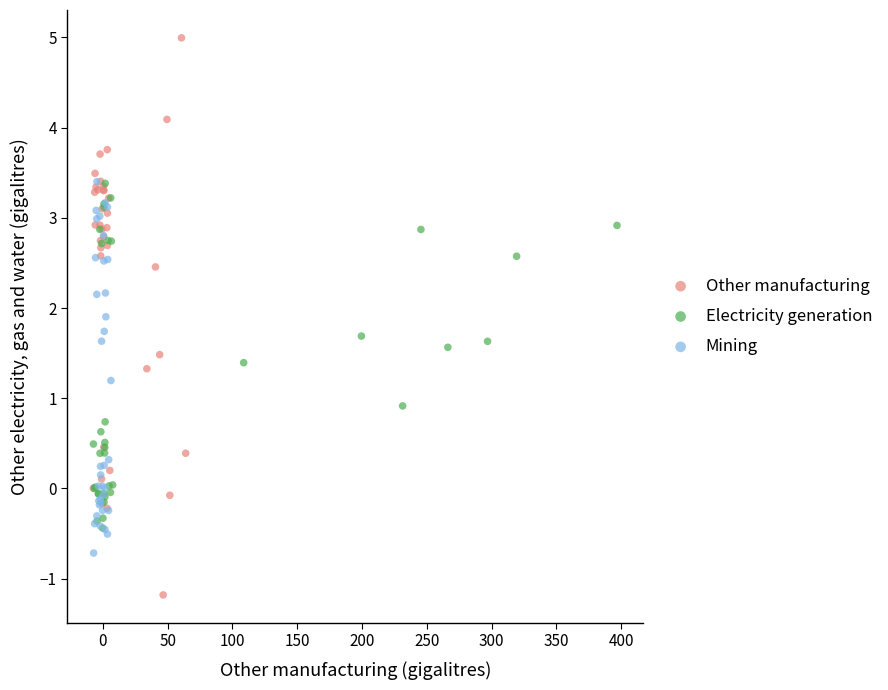

Which series has the largest Y range (max minus min)?

Other manufacturing